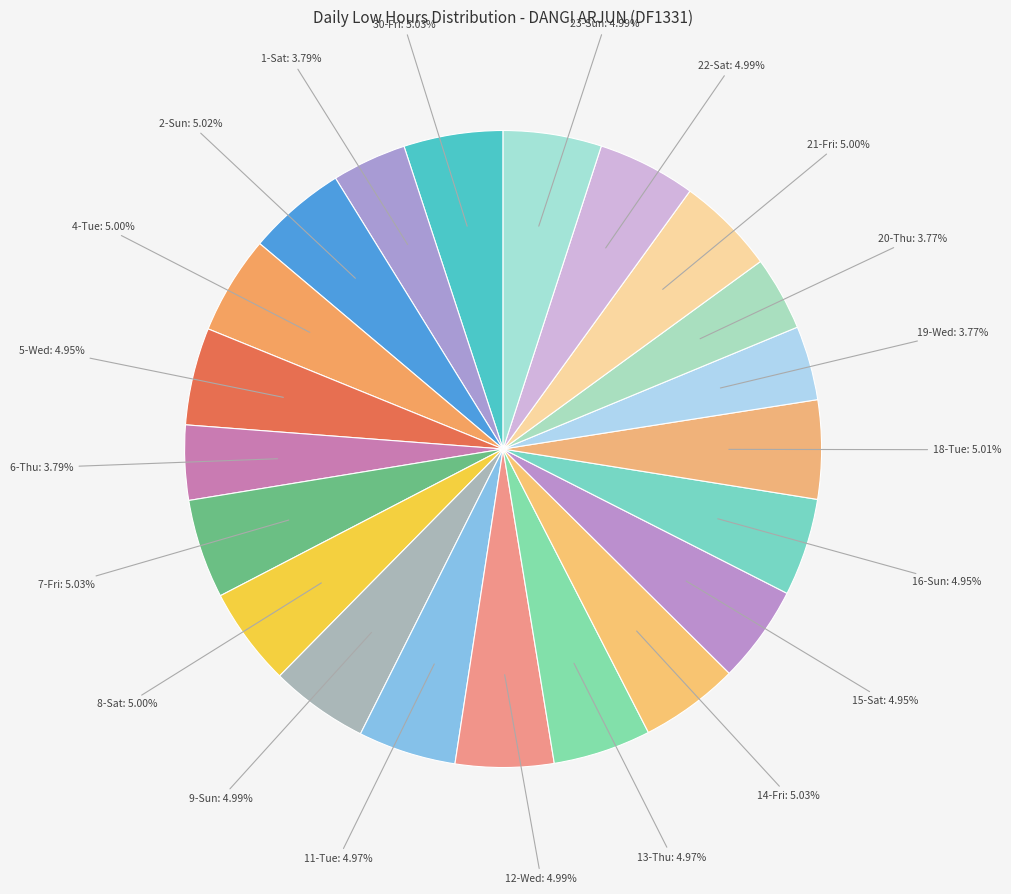

How many segments does this pie chart have?

21